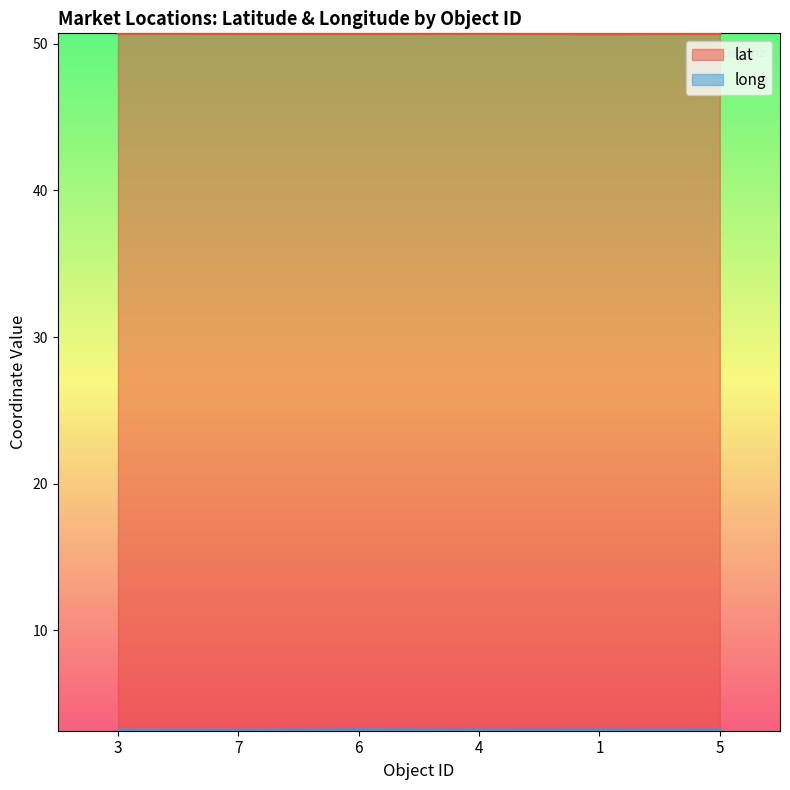

True or false: lat and long intersect in this chart.

False